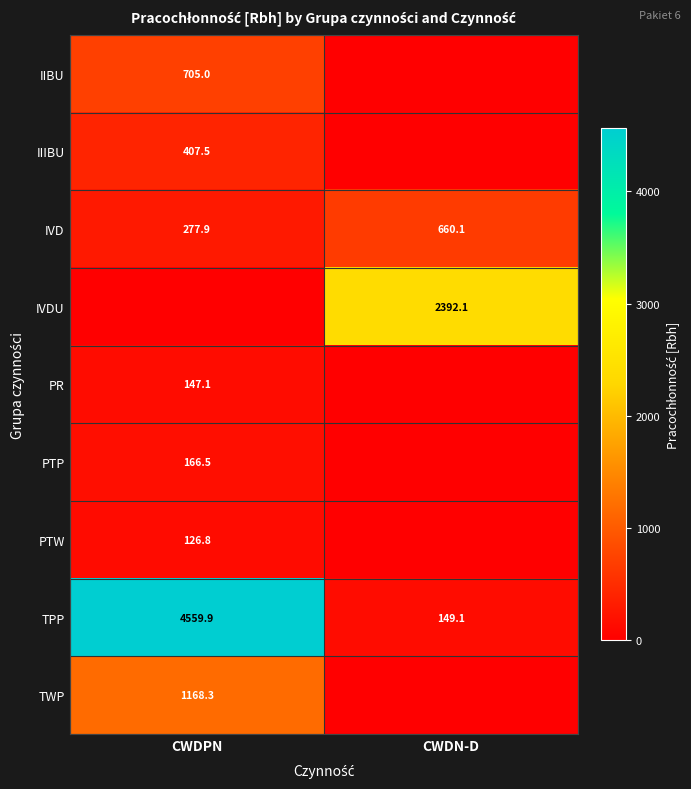

The TPP series shows 4559.9 at CWDPN. True or false?

True